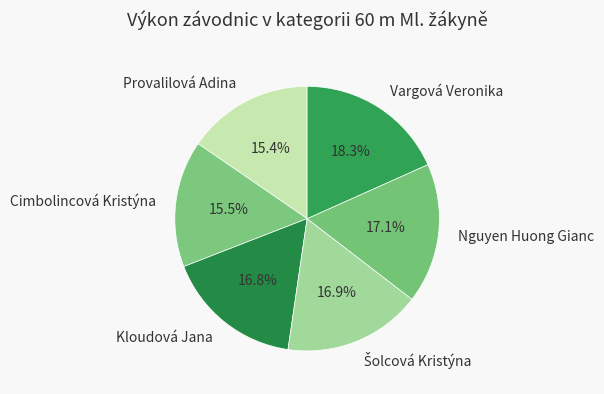

Count the number of slices in the pie.

6